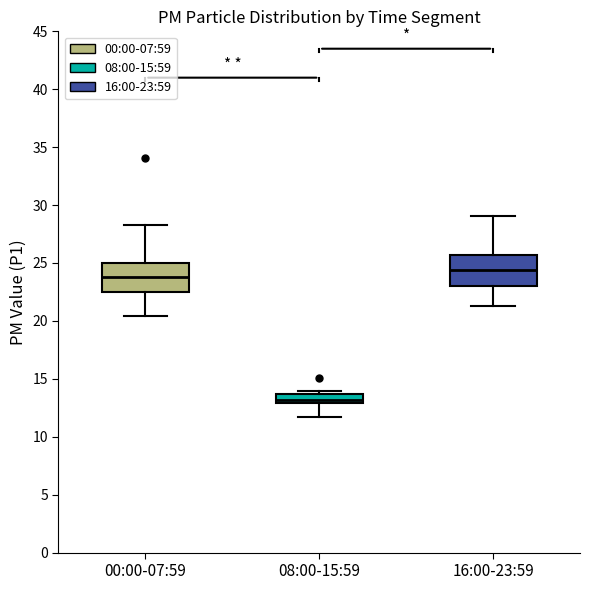

Which box's median line is the highest?

16:00-23:59